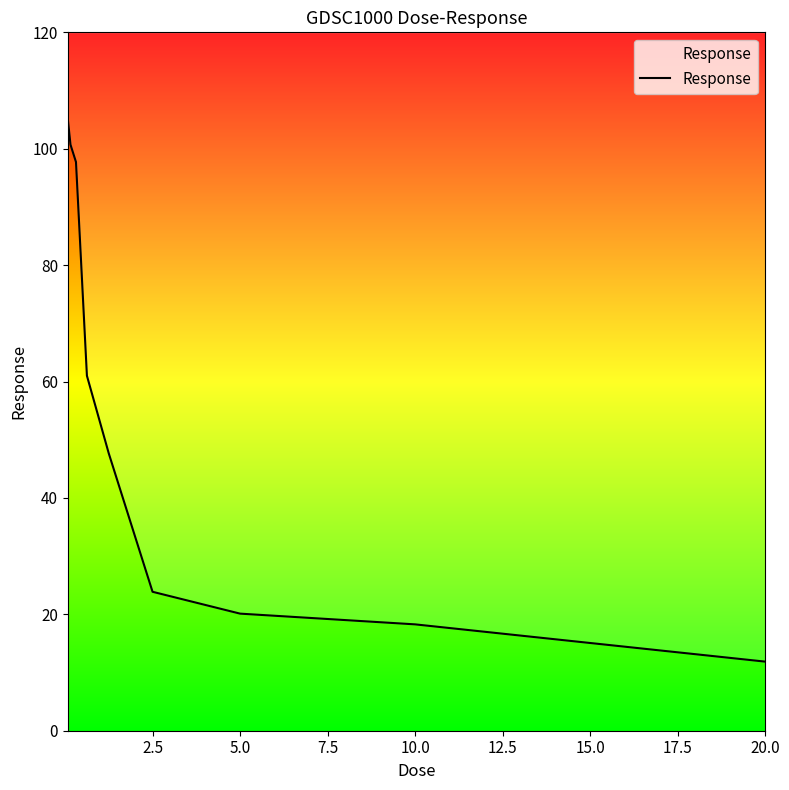

List the labels in order of value, largest first.

0.0, 2.5, 5.0, 7.5, 10.0, 12.5, 15.0, 17.5, 20.0